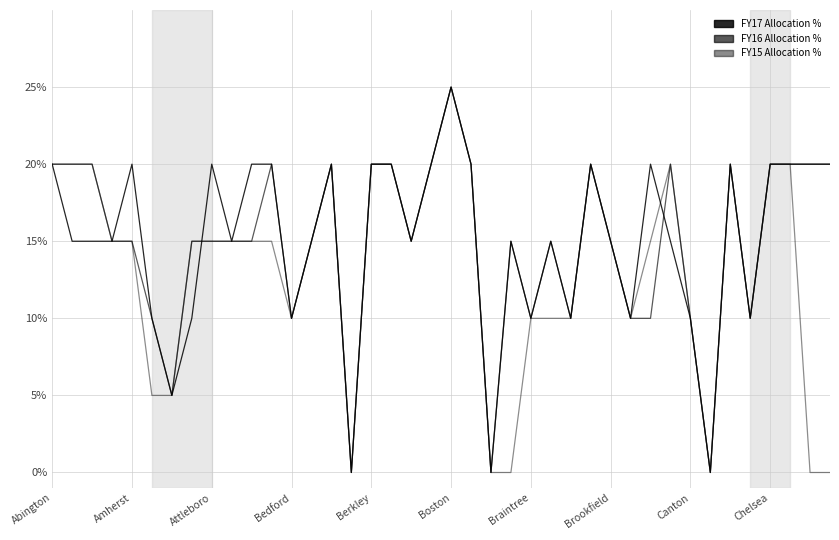

Does the chart display data point markers on the line(s)?

No